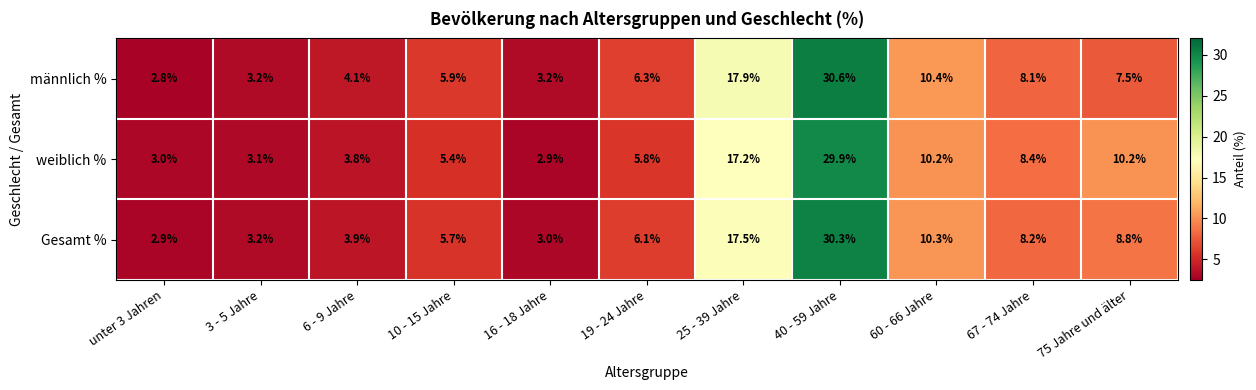

Which series has the largest total across all categories?

männlich %